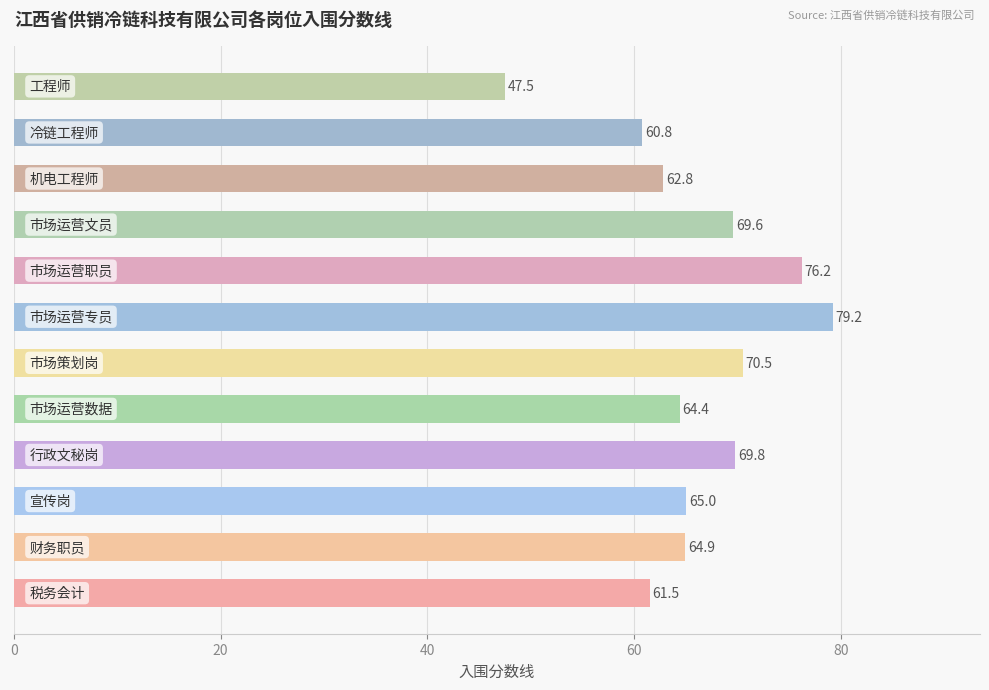

How many categories are shown in the chart?

12